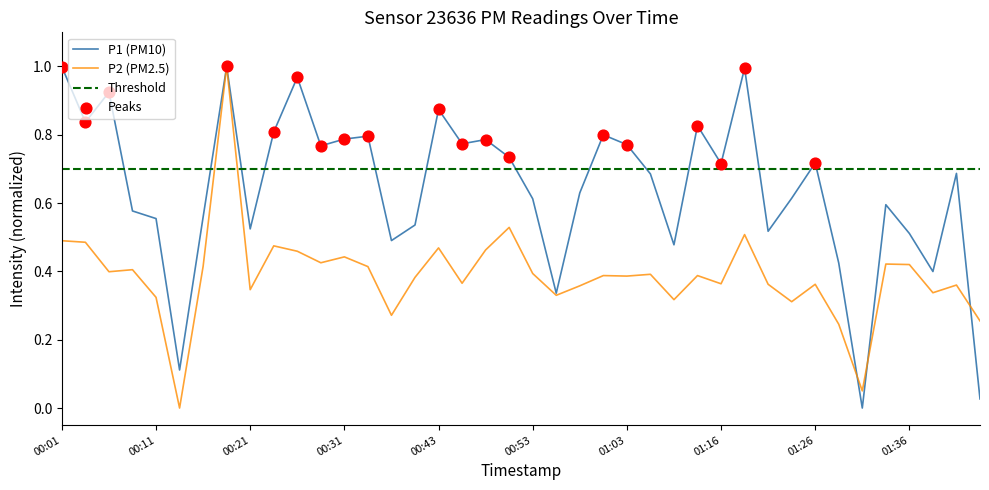

What is the total value across all series at 01:01?

1.2